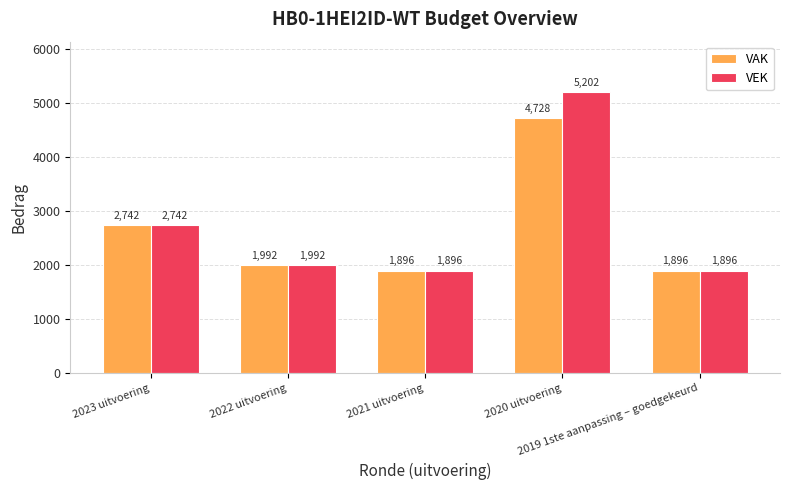

List the series in order of their overall mean, lowest first.

VAK, VEK